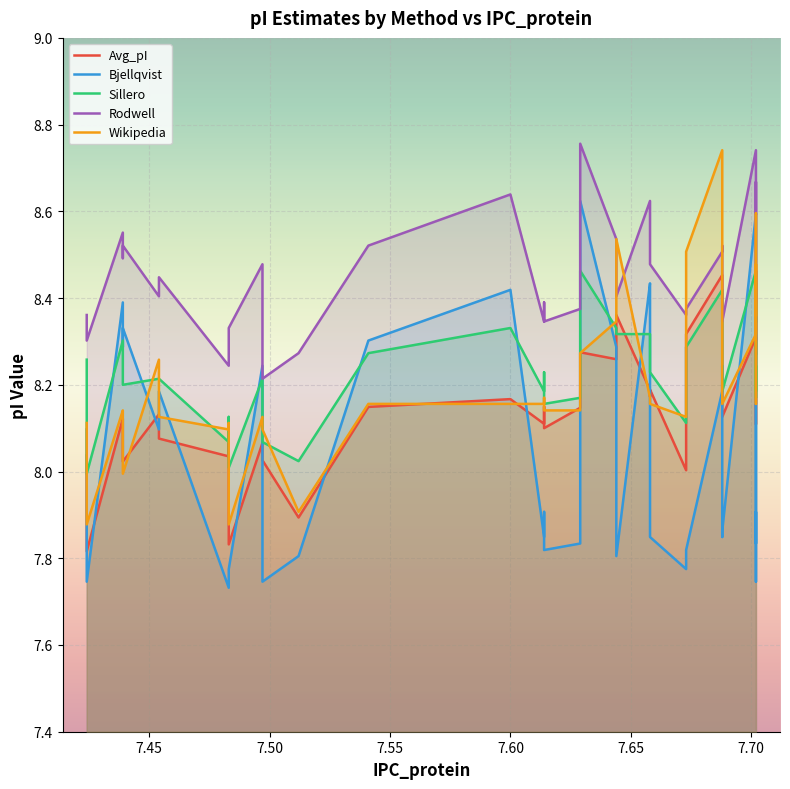

Reading left to right, extract all data points from this chart.

Avg_pI: 8.0	7.8	8.1	8.1	8.0	8.1	8.1	8.0	8.1	7.8	8.1	8.0	7.9	8.1	8.2	8.1	8.2	8.1	8.1	8.3	8.3	8.4	8.2	8.2	8.2	8.0	8.3	8.5	8.4	8.2	8.2	8.1	8.3	8.2	8.2	8.1	8.4	8.4	8.3
Bjellqvist: 8.1	7.7	8.4	8.3	8.3	8.1	8.2	7.7	7.8	7.8	8.2	7.7	7.8	8.3	8.4	7.8	7.9	7.8	7.8	8.6	8.3	7.8	8.4	8.4	7.8	7.8	7.8	8.2	8.2	7.9	7.8	7.9	8.6	7.7	7.9	7.8	8.4	8.4	8.3
Sillero: 8.3	8.0	8.3	8.2	8.2	8.2	8.2	8.1	8.1	8.0	8.2	8.1	8.0	8.3	8.3	8.2	8.2	8.2	8.2	8.5	8.3	8.3	8.3	8.3	8.2	8.1	8.3	8.4	8.4	8.2	8.2	8.2	8.5	8.2	8.2	8.2	8.4	8.4	8.3
Rodwell: 8.4	8.3	8.6	8.5	8.5	8.4	8.4	8.2	8.3	8.3	8.5	8.2	8.3	8.5	8.6	8.3	8.4	8.3	8.4	8.8	8.5	8.4	8.6	8.6	8.5	8.4	8.4	8.5	8.5	8.5	8.4	8.3	8.7	8.3	8.5	8.4	8.7	8.6	8.6
Wikipedia: 8.1	7.9	8.1	8.1	8.0	8.3	8.1	8.1	8.1	7.9	8.1	8.1	7.9	8.2	8.2	8.2	8.2	8.1	8.1	8.3	8.3	8.5	8.2	8.2	8.2	8.1	8.5	8.7	8.6	8.2	8.2	8.2	8.3	8.5	8.2	8.2	8.4	8.6	8.4